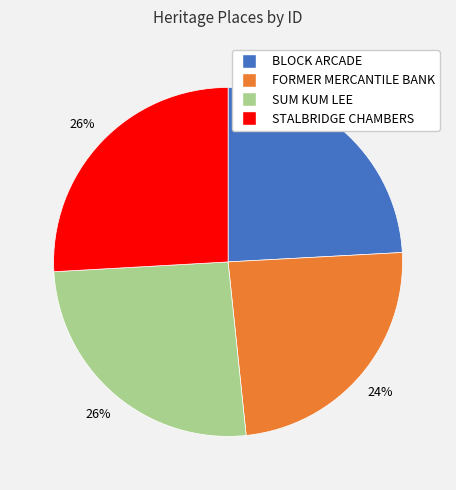

What percentage is the STALBRIDGE CHAMBERS slice, to the nearest percent?

26%